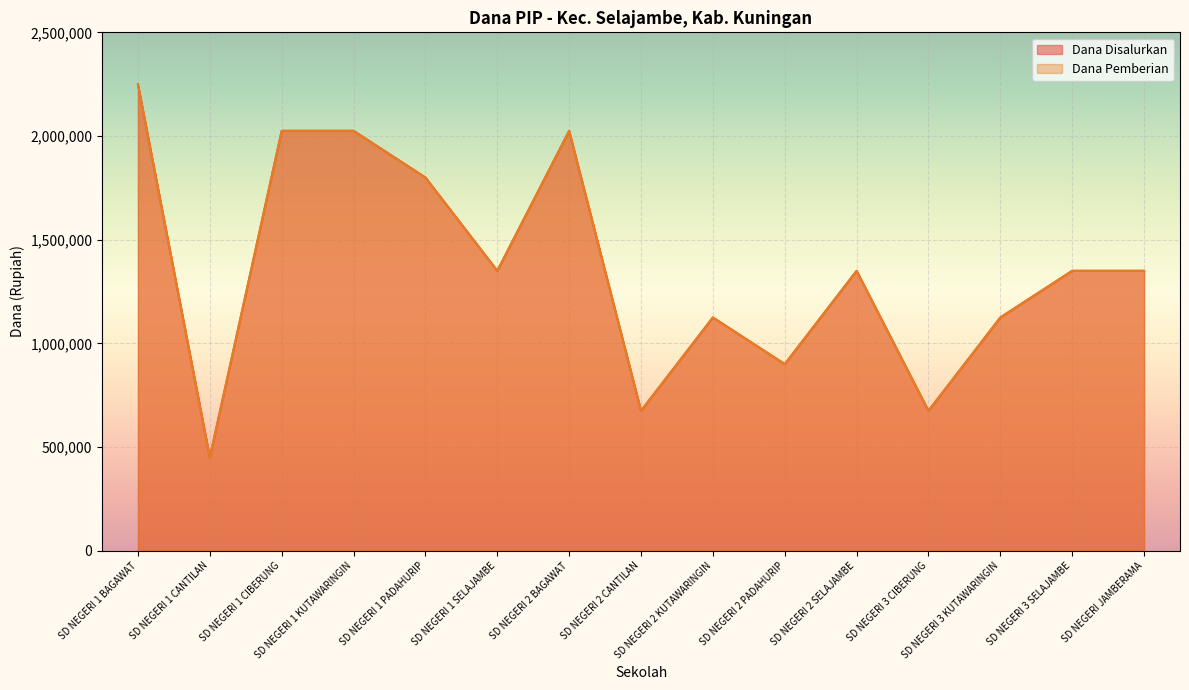

Read the Dana Pemberian value at SD NEGERI JAMBERAMA, to the nearest 100.

1350000